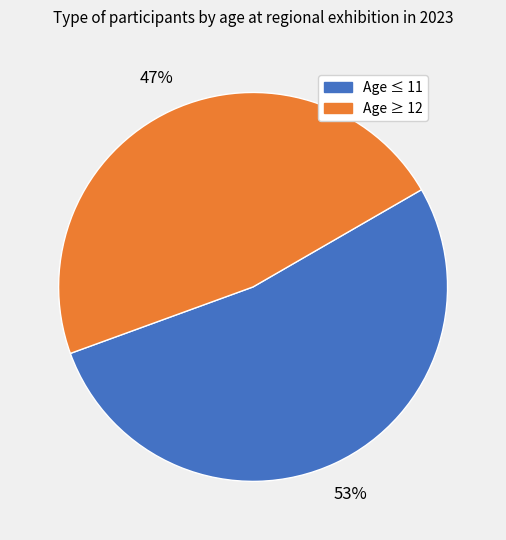

To the nearest percent, what portion does Age ≥ 12 represent?

47%